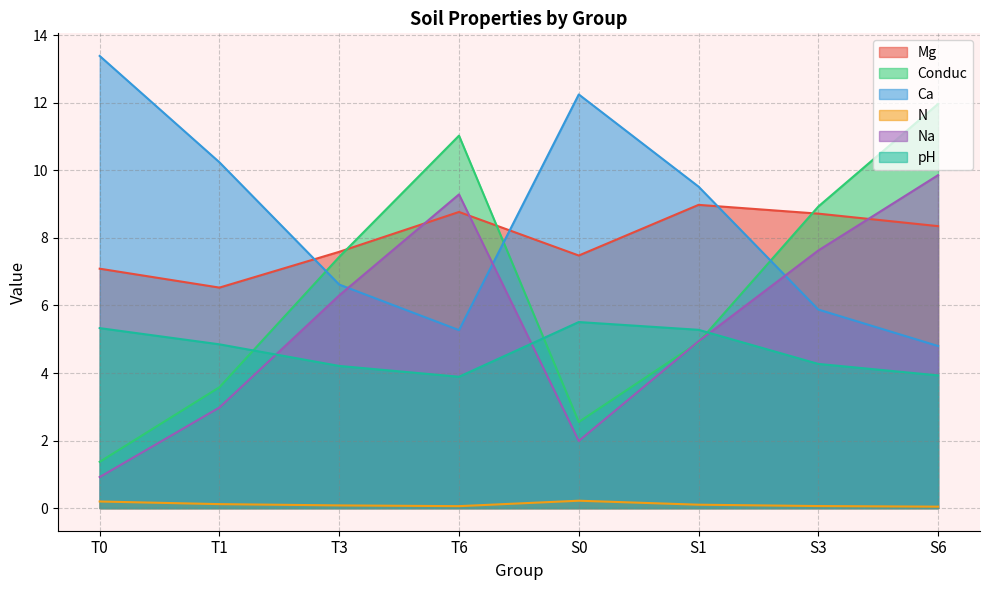

List the series in order of their peak value, lowest first.

N, pH, Mg, Na, Conduc, Ca